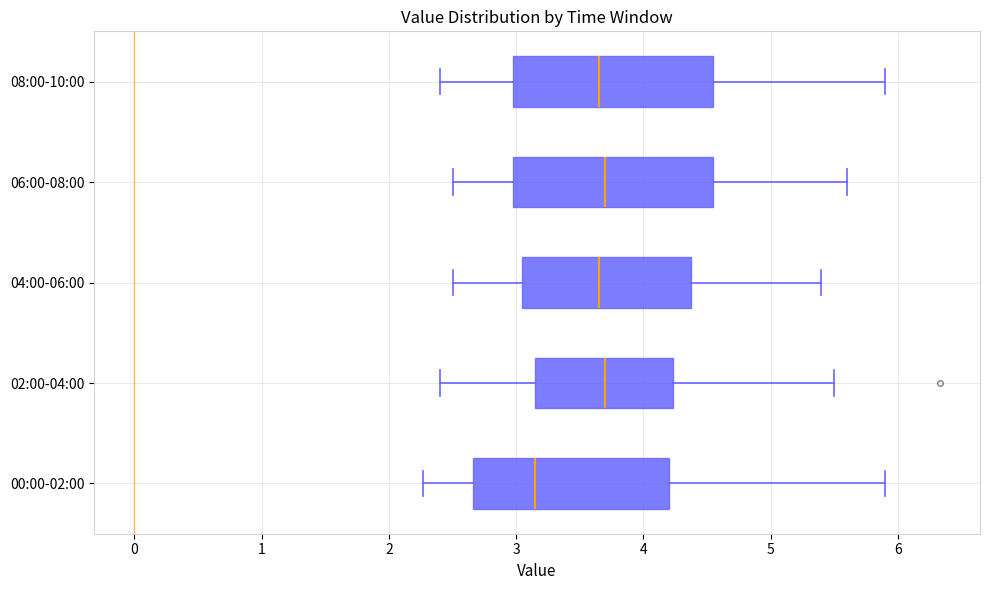

Where is the right edge of the box for 08:00-10:00 on the x-axis? The values are not printed on the chart, so give them approximately, as read against the axis.

4.6